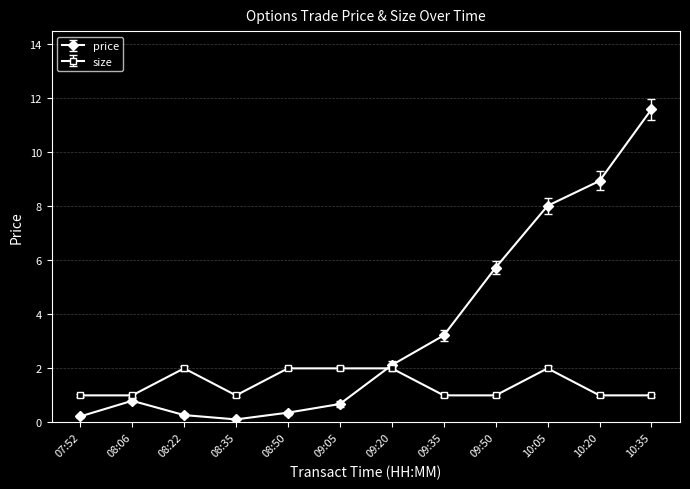

Which series ends up on top after the final intersection of price and size?

price